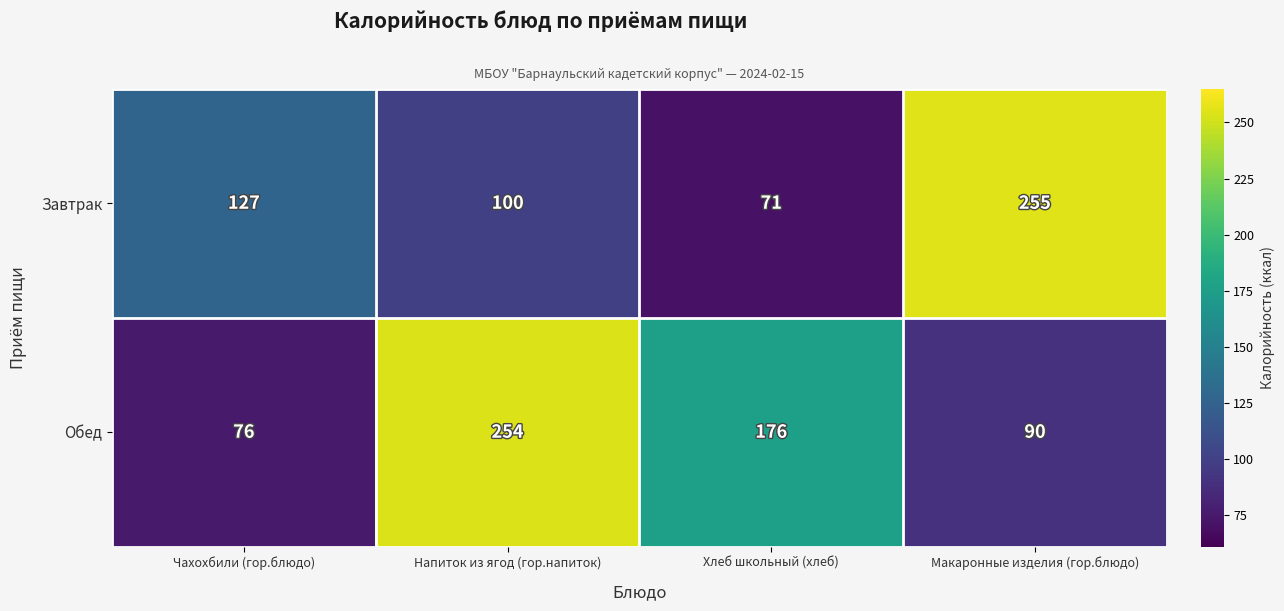

Reading left to right, what are all the values shown in this chart?

Завтрак: 127	100	71	255
Обед: 76	254	176	90